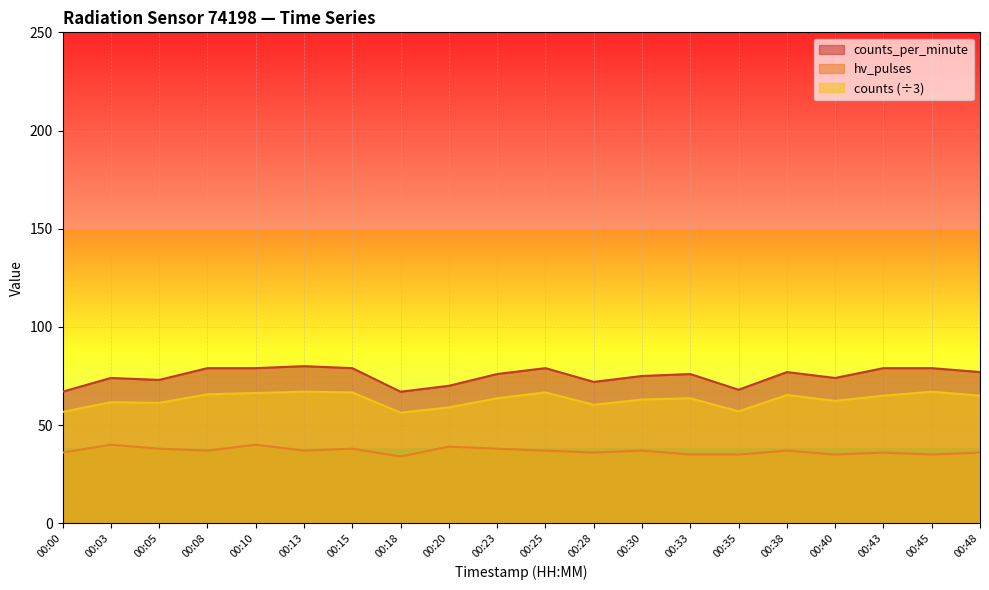

At how many categories does at least one series exceed 74?

12